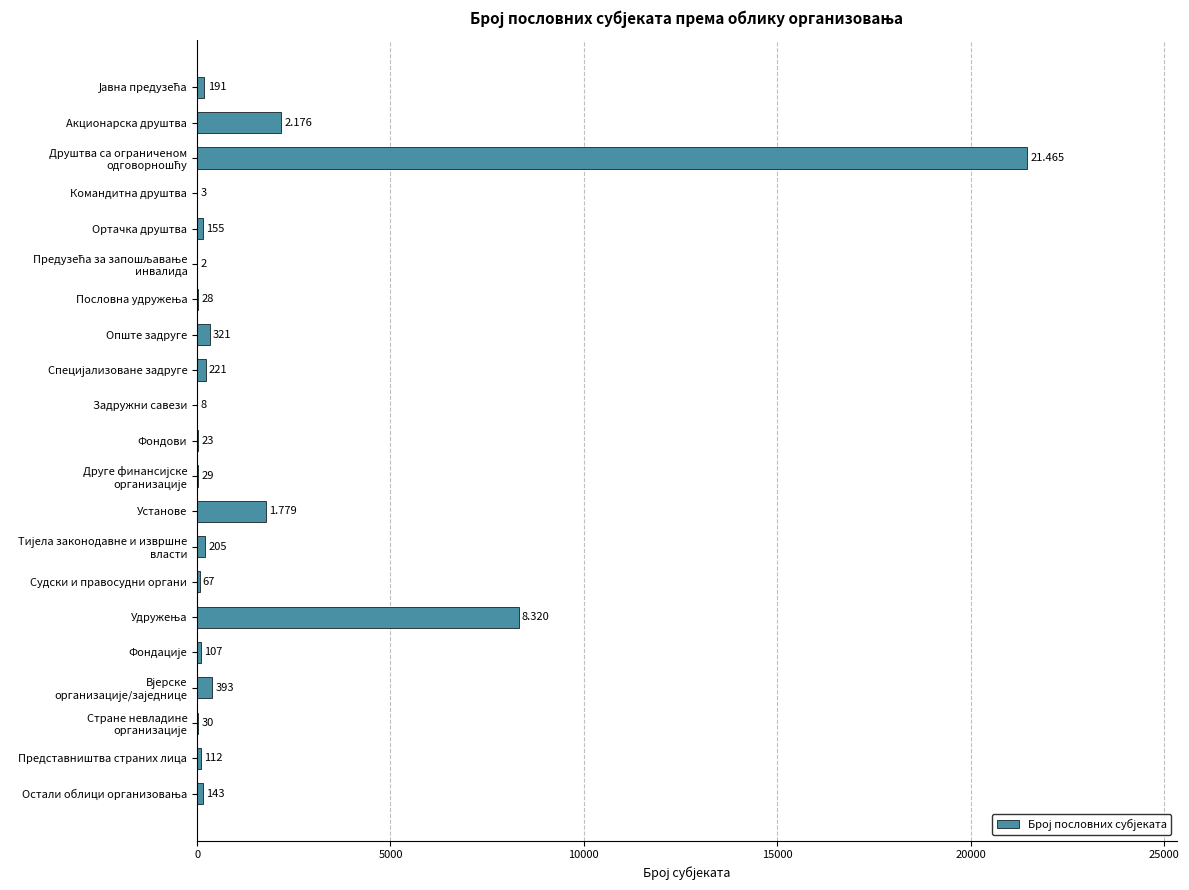

Between Судски и правосудни органи and Задружни савези, which is larger?

Судски и правосудни органи